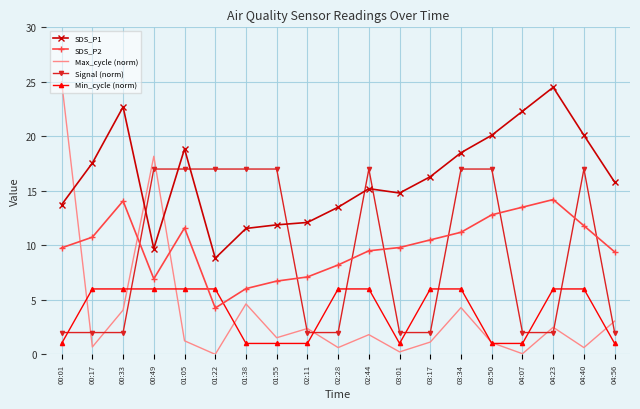

True or false: SDS_P2 and Min_cycle (norm) cross at least once.

True